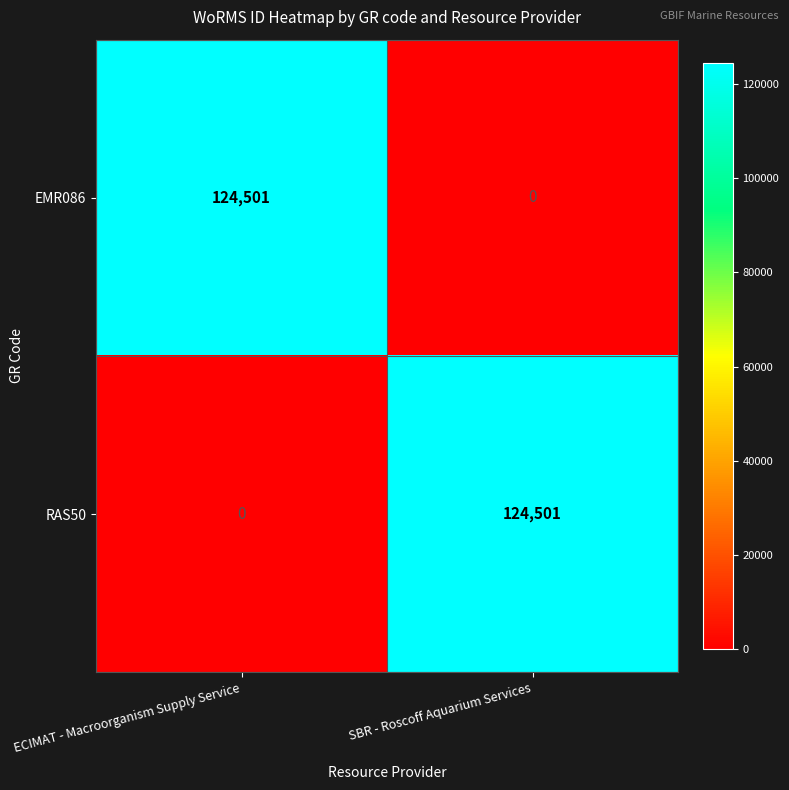

At which label does RAS50 reach its minimum?

ECIMAT - Macroorganism Supply Service